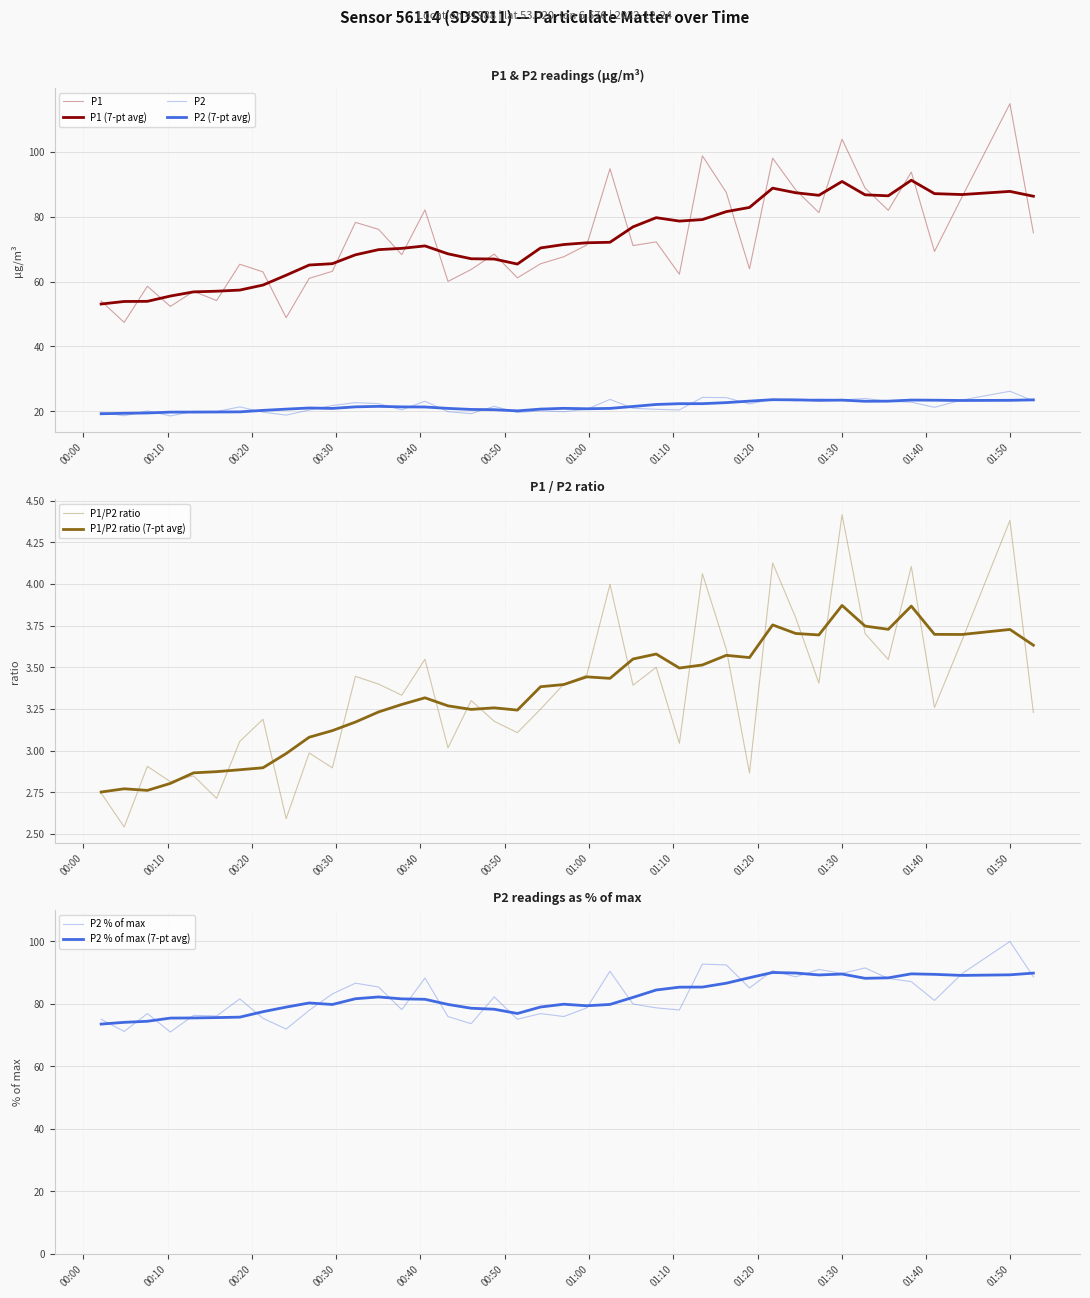

The value of P2 at 28 is 35.7. True or false?

False